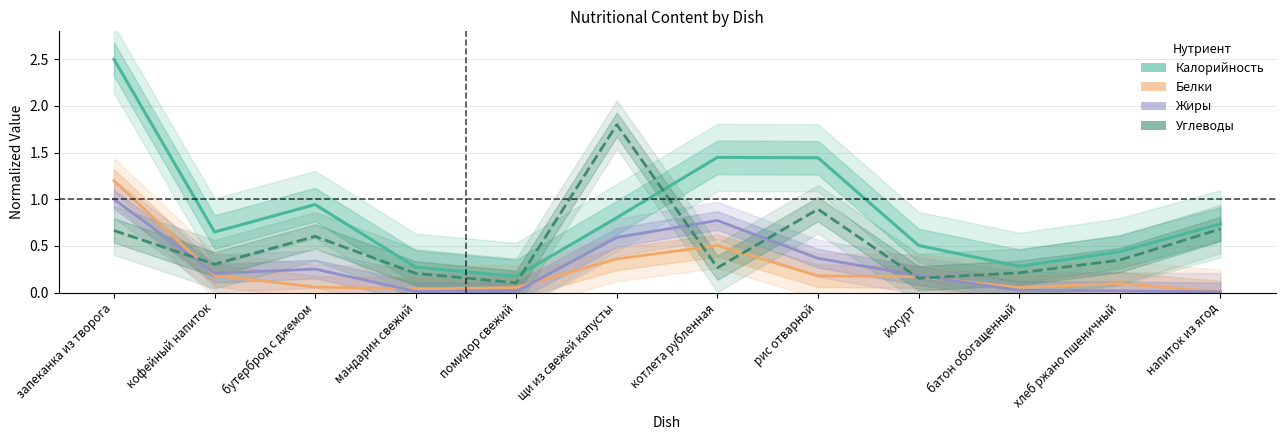

Which series has the largest total across all categories?

Калорийность